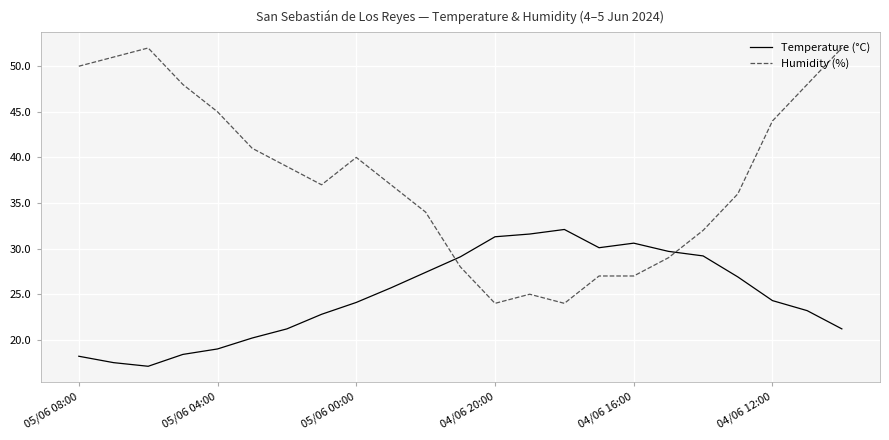

Rank the series by their maximum value, from lowest to highest.

Temperature (°C), Humidity (%)